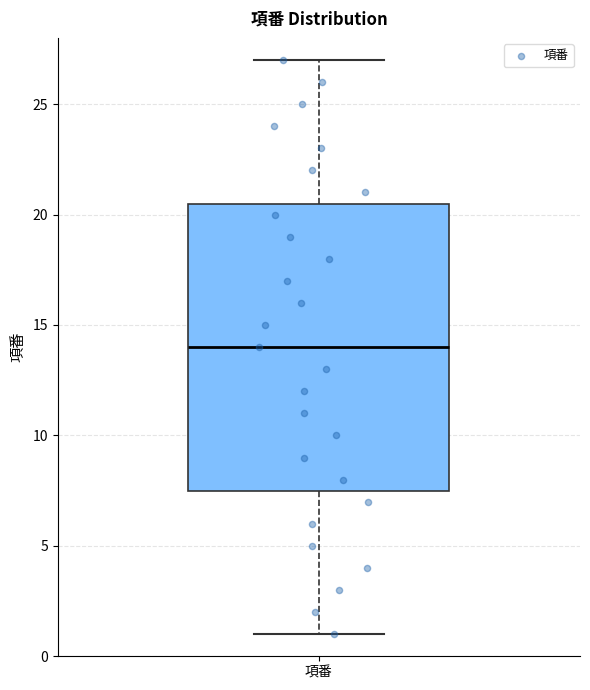

Transcribe this box plot: give where the median line is, the range the box spans, and where the two whiskers end, as read against the y-axis. The values are not printed on the chart, so give them approximately, as read against the axis.

median 14.0, box 7.5 to 20.5, whiskers 1.0 to 27.0